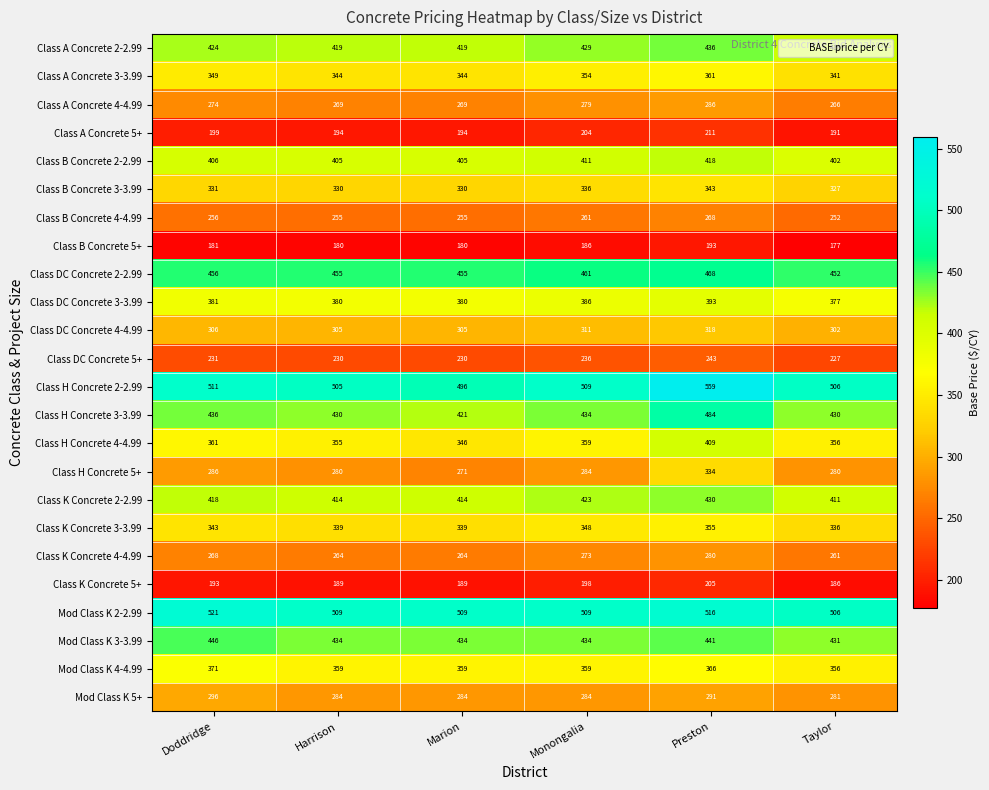

Rank the series by their maximum value, from highest to lowest.

Class H Concrete 2-2.99, Mod Class K 2-2.99, Class H Concrete 3-3.99, Class DC Concrete 2-2.99, Mod Class K 3-3.99, Class A Concrete 2-2.99, Class K Concrete 2-2.99, Class B Concrete 2-2.99, Class H Concrete 4-4.99, Class DC Concrete 3-3.99, Mod Class K 4-4.99, Class A Concrete 3-3.99, Class K Concrete 3-3.99, Class B Concrete 3-3.99, Class H Concrete 5+, Class DC Concrete 4-4.99, Mod Class K 5+, Class A Concrete 4-4.99, Class K Concrete 4-4.99, Class B Concrete 4-4.99, Class DC Concrete 5+, Class A Concrete 5+, Class K Concrete 5+, Class B Concrete 5+